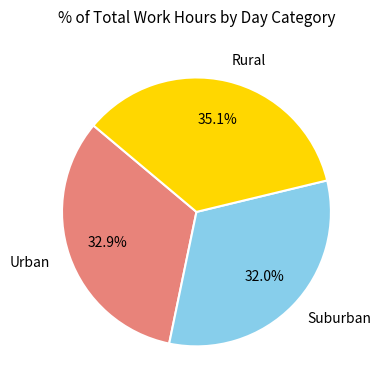

Rank the categories by value from lowest to highest.

Suburban, Urban, Rural